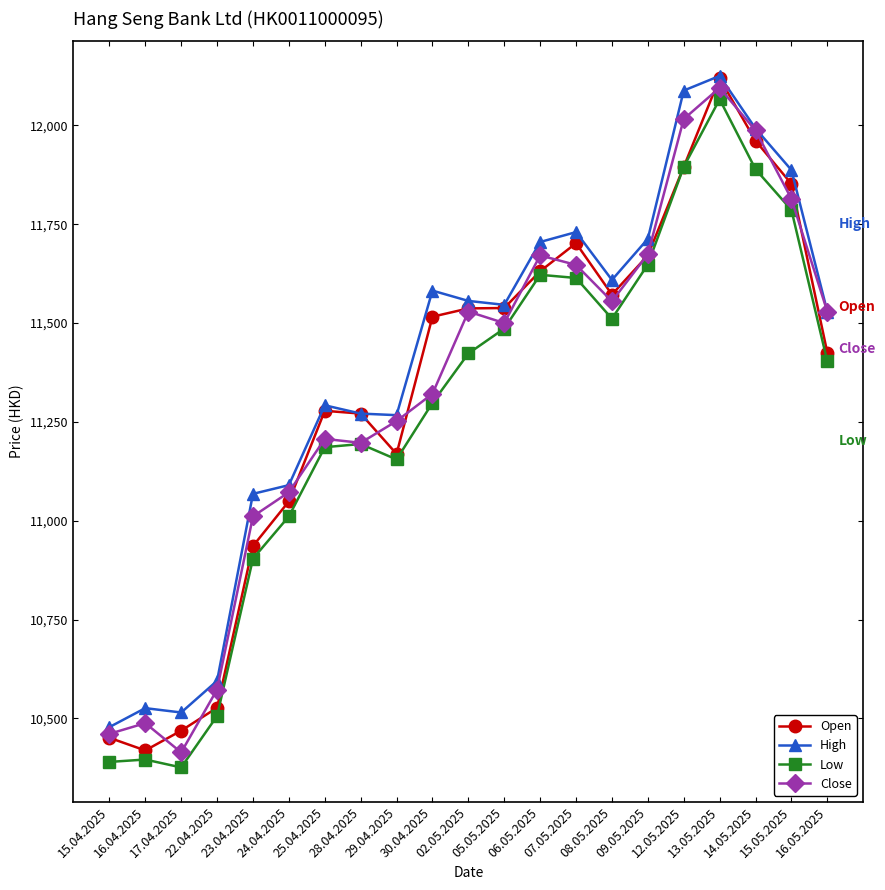

True or false: High has more than 0 interior local peaks.

True